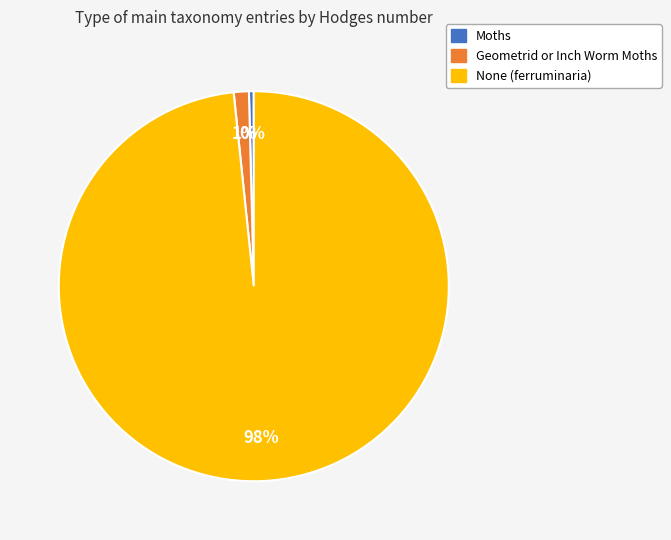

Is Moths the majority of the pie?

No